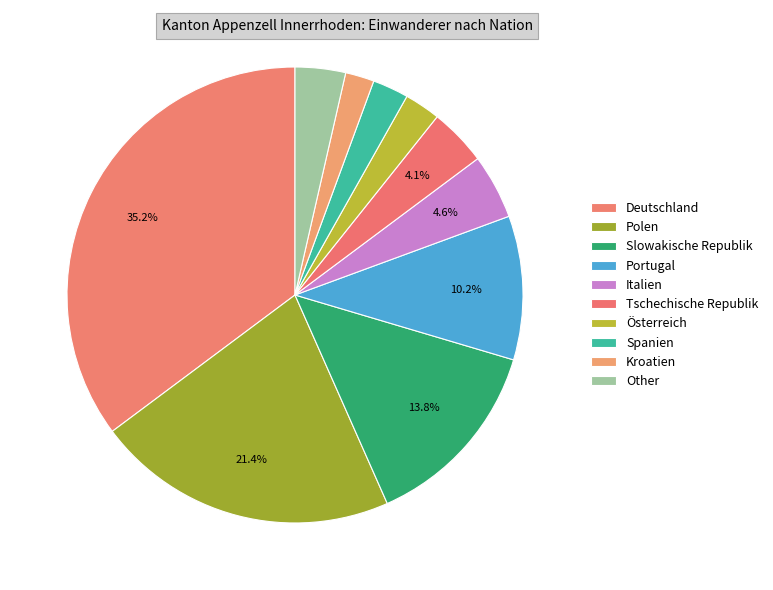

How many segments does this pie chart have?

10